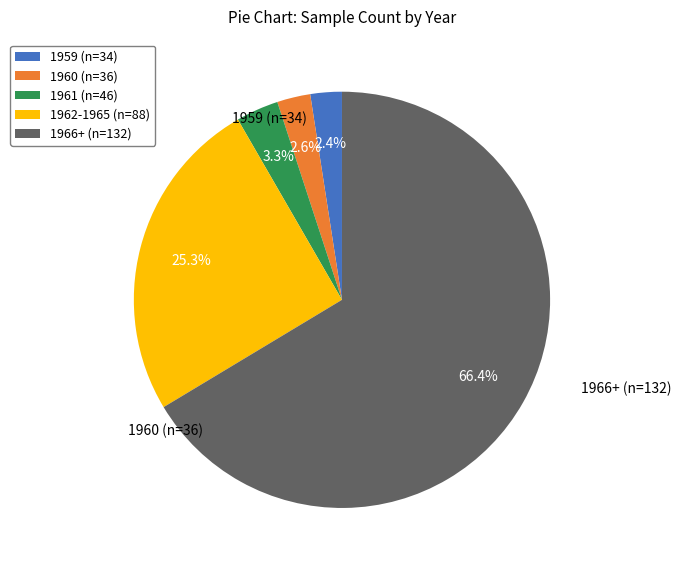

Which has a higher value, 1960 (n=36) or 1961 (n=46)?

1961 (n=46)